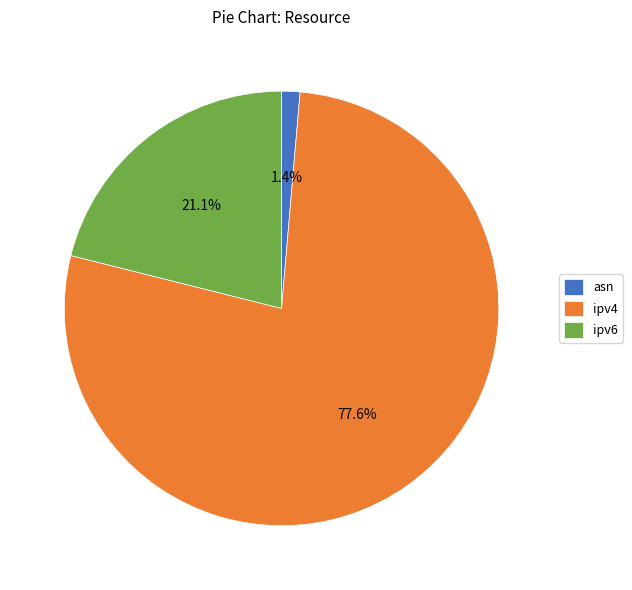

Is it true that ipv6 is 9% of the pie?

False